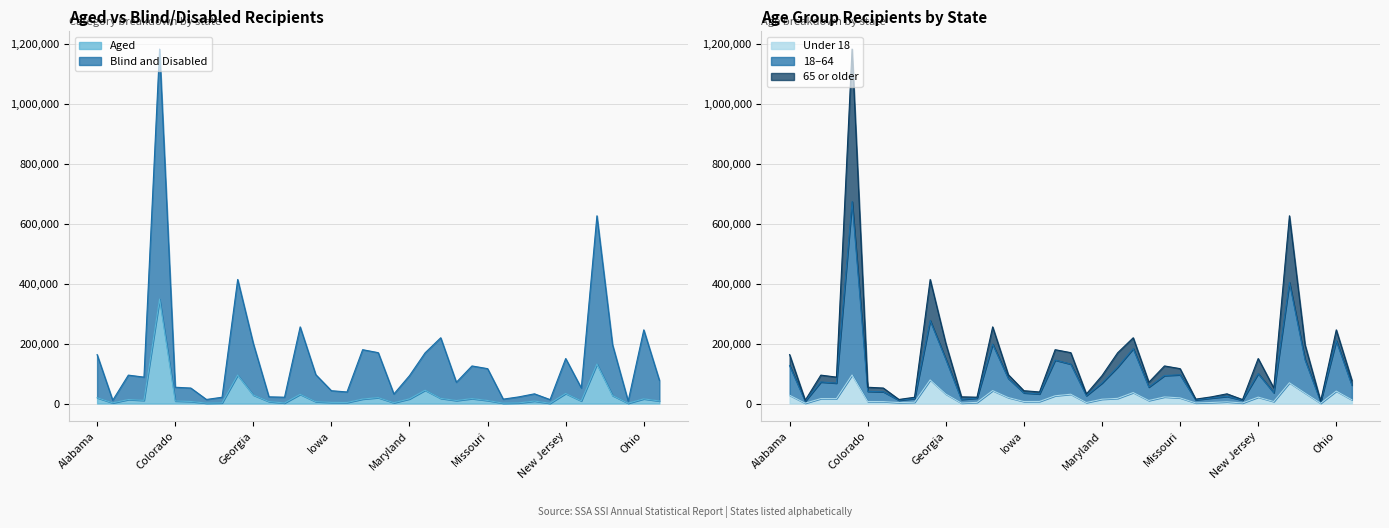

The Aged series shows 8613 at New Mexico. True or false?

True